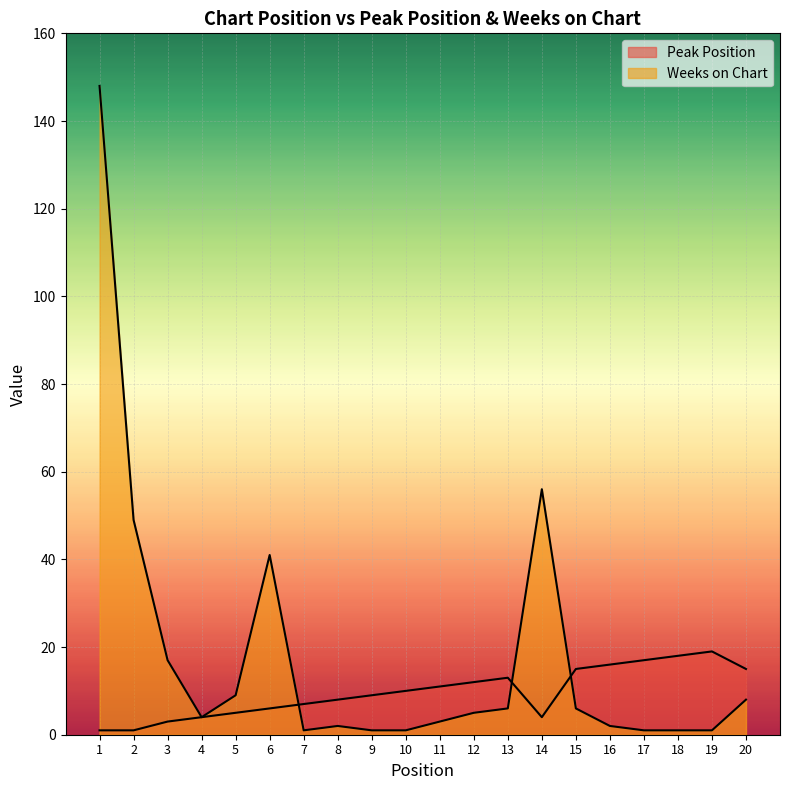

Is the value of Weeks on Chart at 16 greater than the value of Peak Position at 17?

No